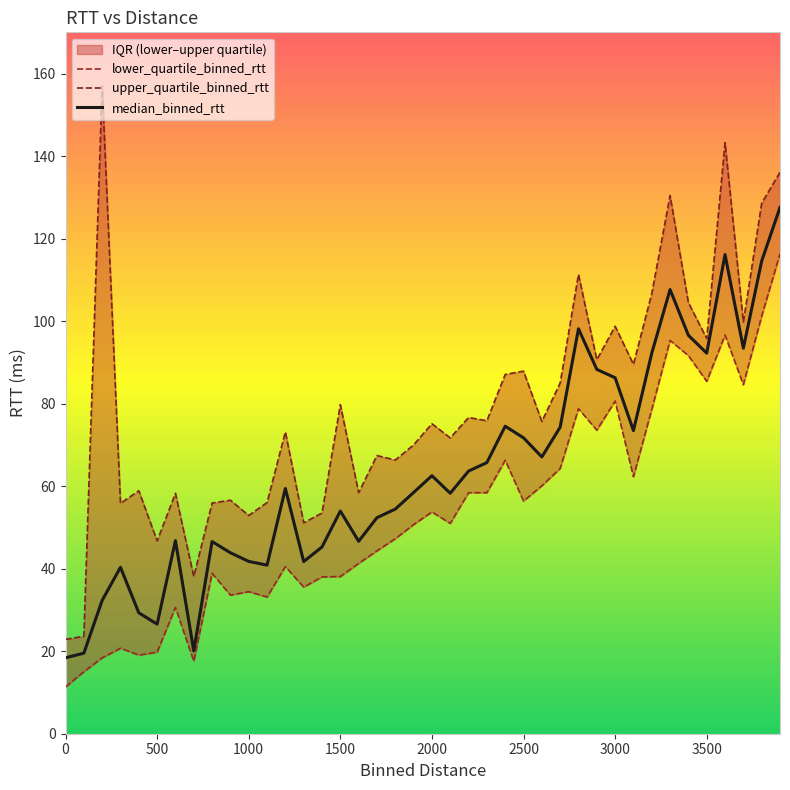

What is the minimum value for median_binned_rtt?

18.4